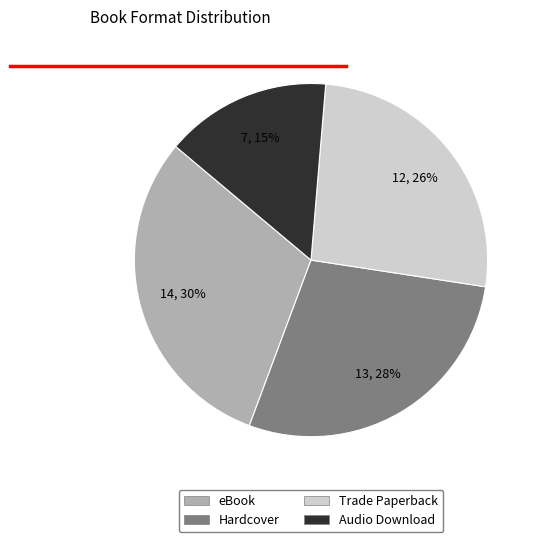

Do Hardcover and Trade Paperback together represent more than half of the pie?

Yes